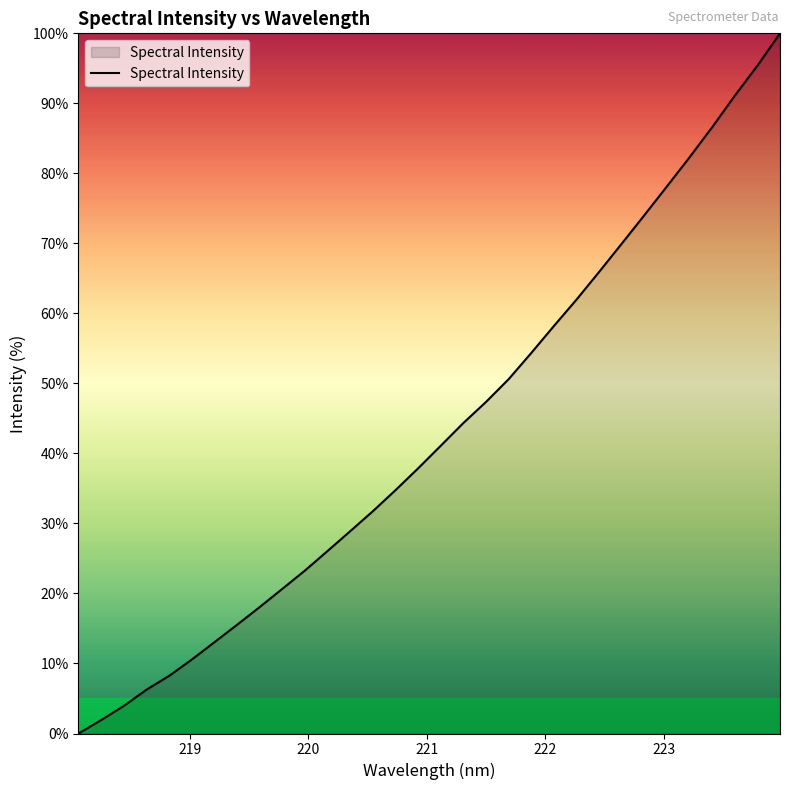

What is the maximum value shown in the chart?

100.0